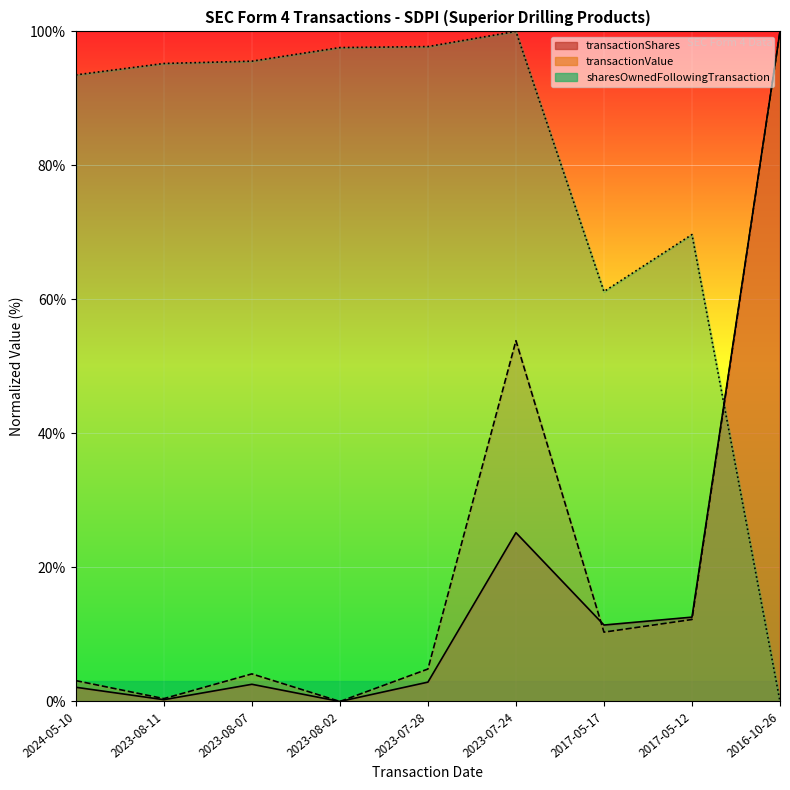

Reading left to right, list all the values displayed in this chart.

transactionShares: 2024-05-10=2.1	2023-08-11=0.3	2023-08-07=2.6	2023-08-02=0.0	2023-07-28=2.9	2023-07-24=25.2	2017-05-17=11.4	2017-05-12=12.6	2016-10-26=100.0
transactionValue: 2024-05-10=3.1	2023-08-11=0.4	2023-08-07=4.1	2023-08-02=0.0	2023-07-28=4.8	2023-07-24=53.8	2017-05-17=10.3	2017-05-12=12.2	2016-10-26=100.0
sharesOwnedFollowingTransaction: 2024-05-10=93.5	2023-08-11=95.2	2023-08-07=95.6	2023-08-02=97.6	2023-07-28=97.7	2023-07-24=100.0	2017-05-17=61.2	2017-05-12=69.7	2016-10-26=0.0